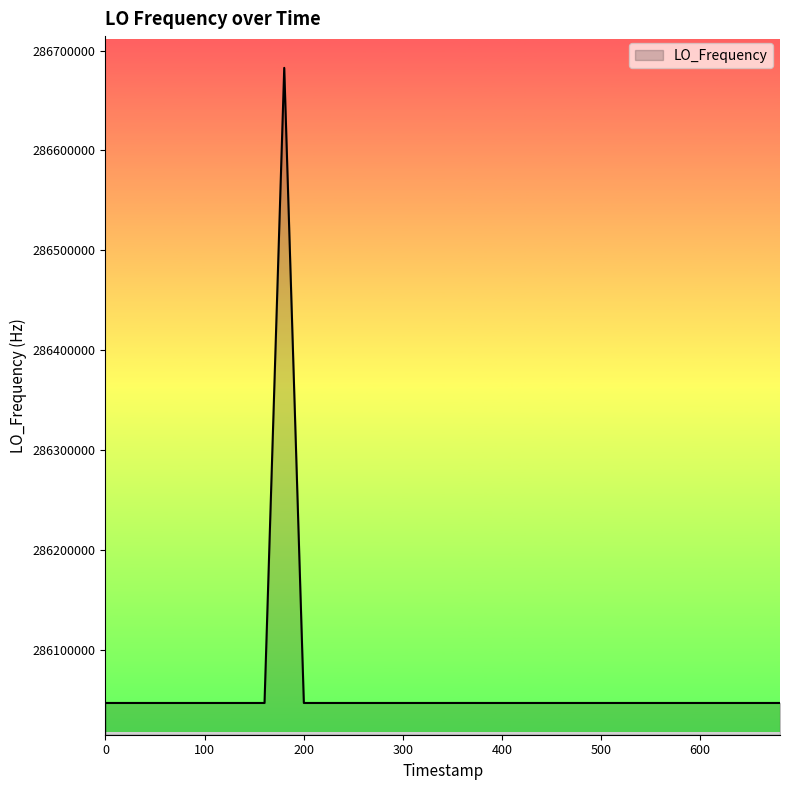

What is the minimum value shown in the chart?

286046998.1